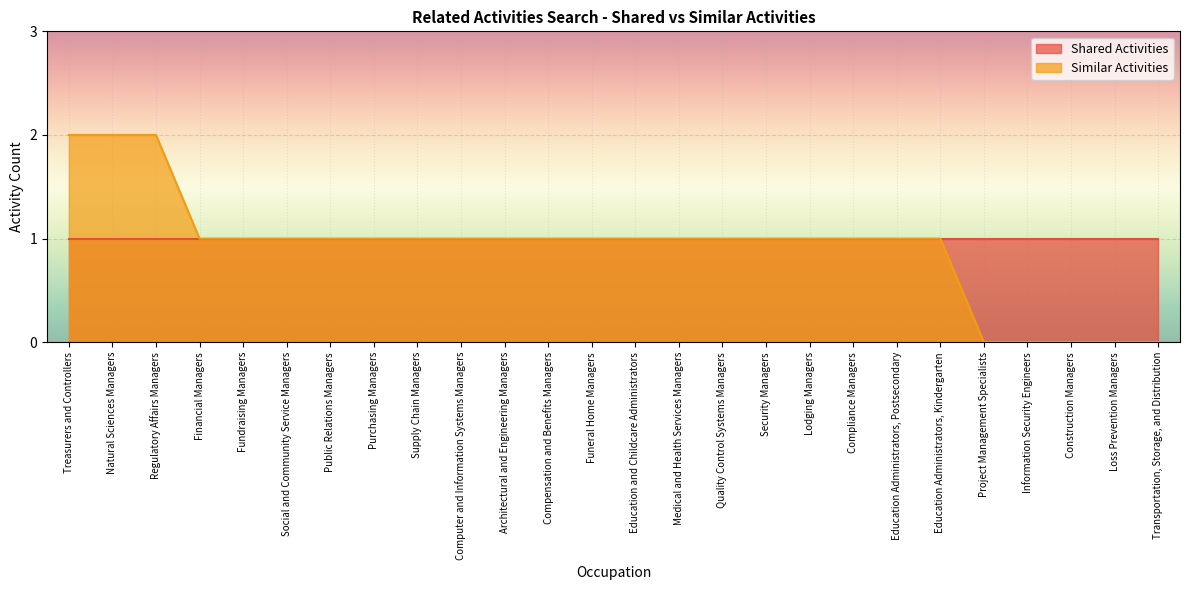

What is the sum of the values at Education Administrators, Postsecondary and Natural Sciences Managers?

3